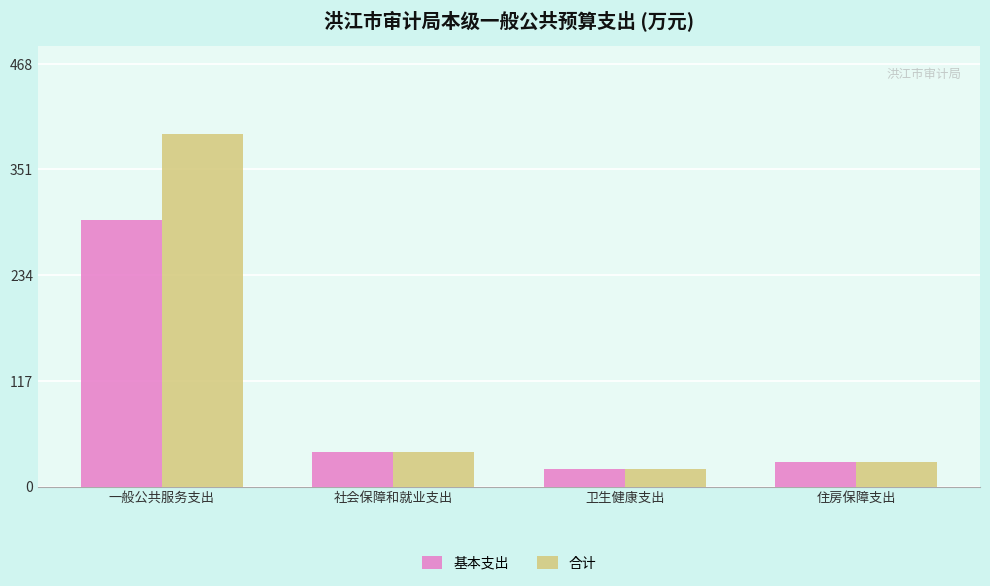

At which category does the chart reach its minimum across all series?

卫生健康支出